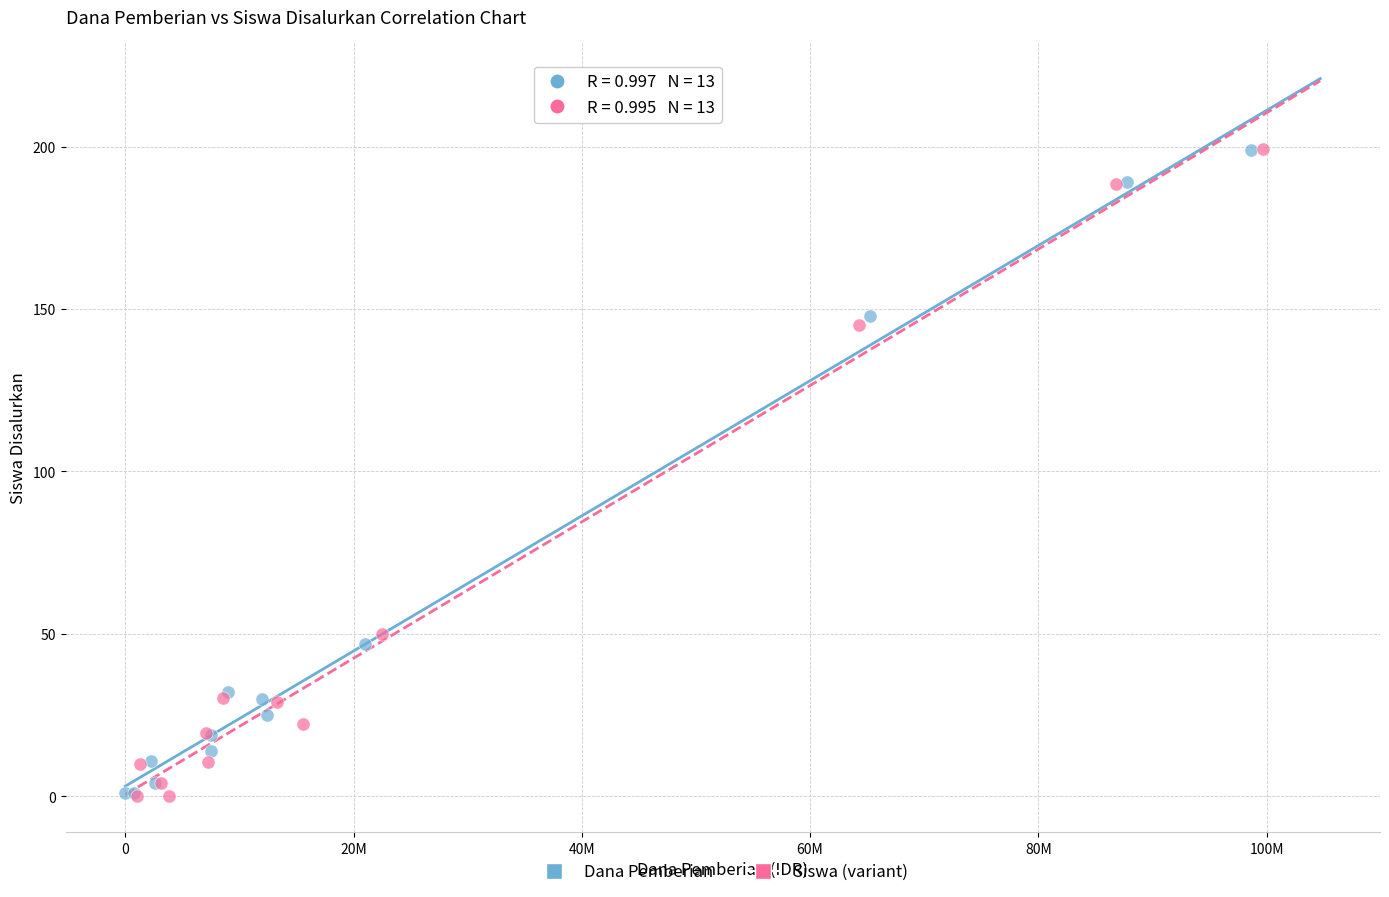

What are all the series names shown in the legend?

Dana Pemberian, Siswa (variant)